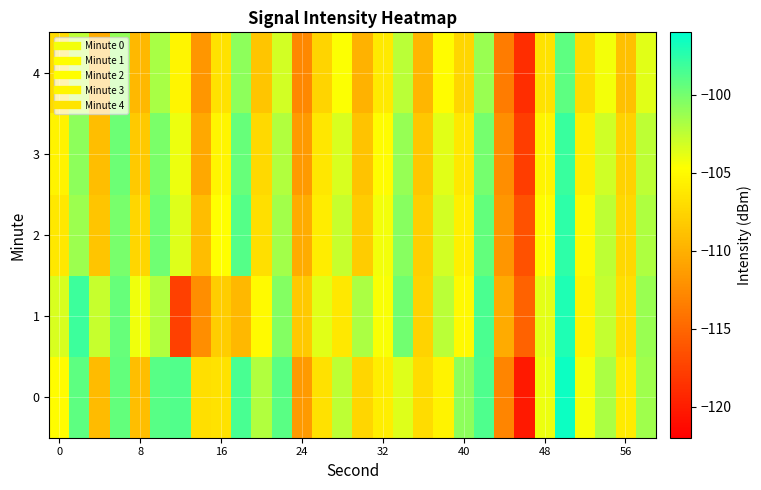

Count the number of categories in the chart.

30